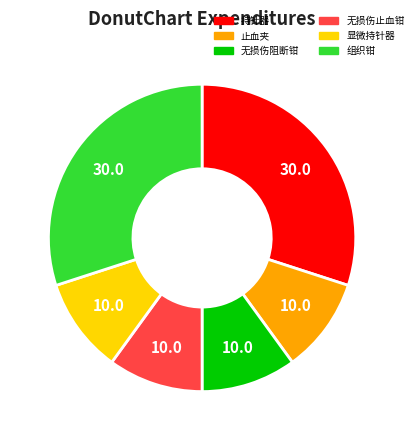

Is it true that 止血夹 is 24% of the pie?

False